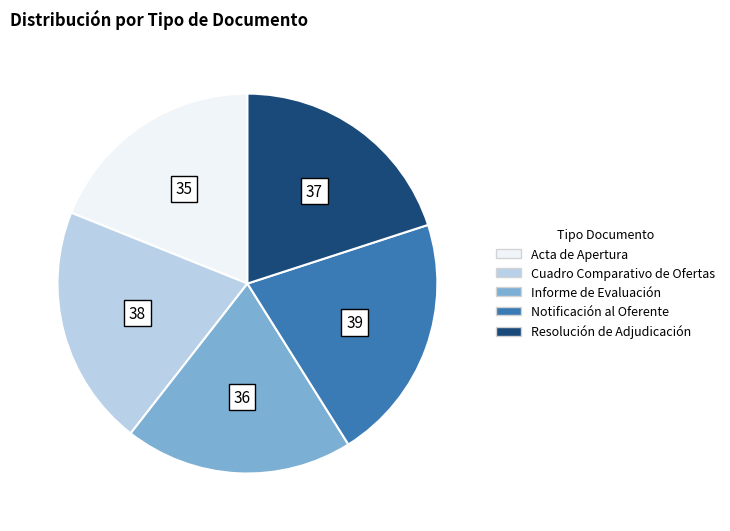

Rank the categories by value from highest to lowest.

Notificación al Oferente, Cuadro Comparativo de Ofertas, Resolución de Adjudicación, Informe de Evaluación, Acta de Apertura